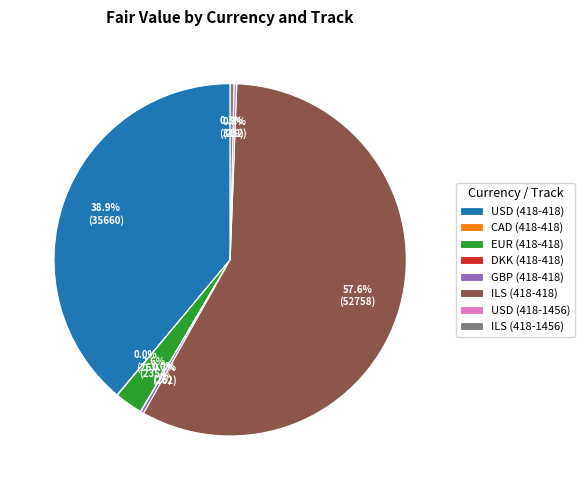

To the nearest percent, what is the difference between the ILS (418-418) and ILS (418-1456) slice percentages?

57%